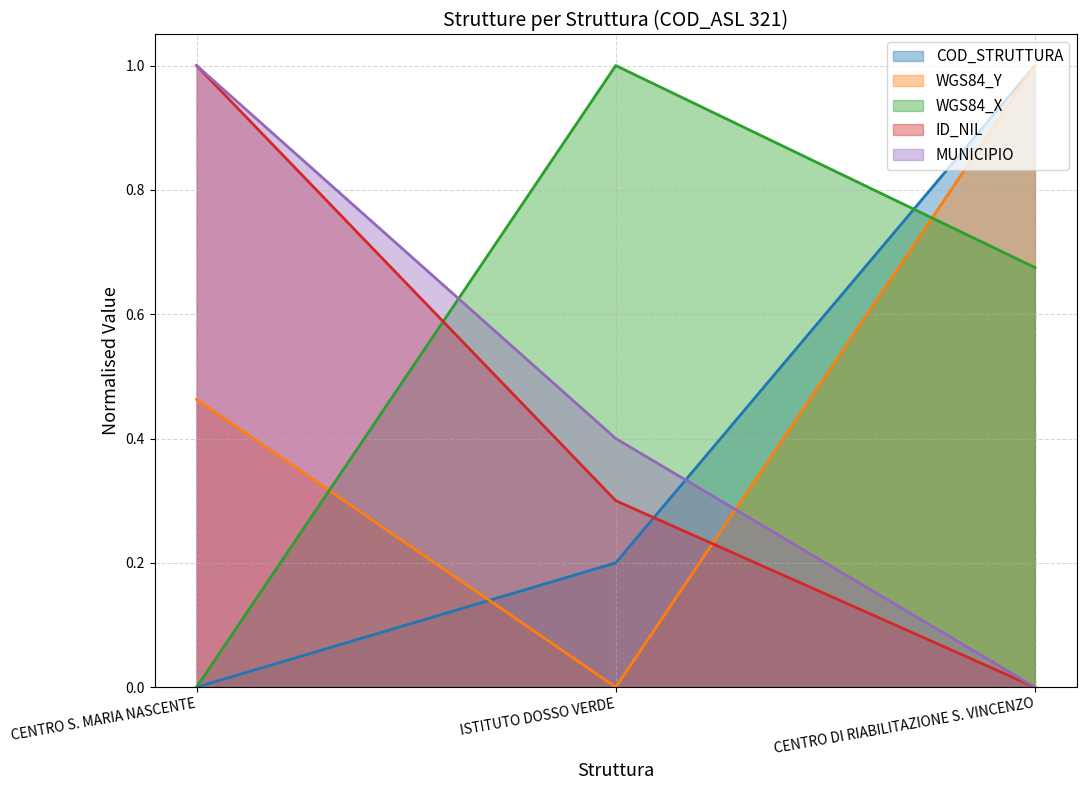

How many positive values does the ID_NIL series have?

2